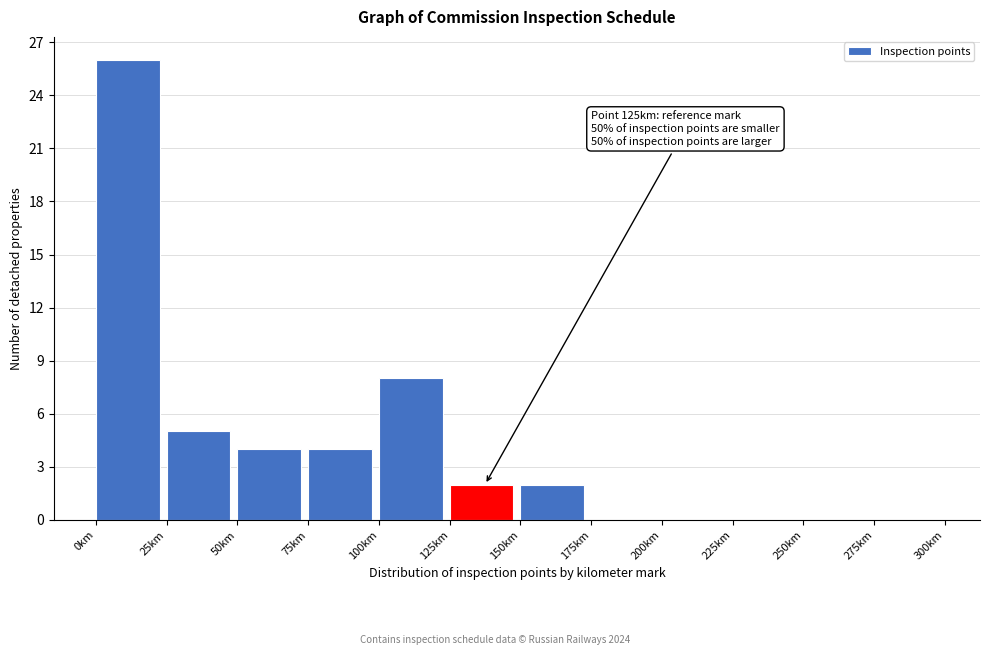

Over which range of the x-axis is the bar tallest?

0 to 25